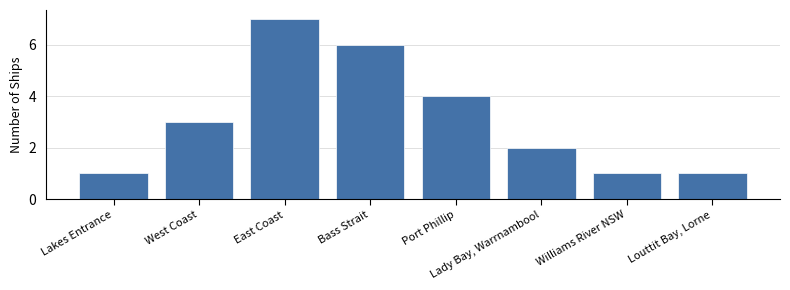

What is the ratio of the value at Louttit Bay, Lorne to the value at Lakes Entrance?

1.0